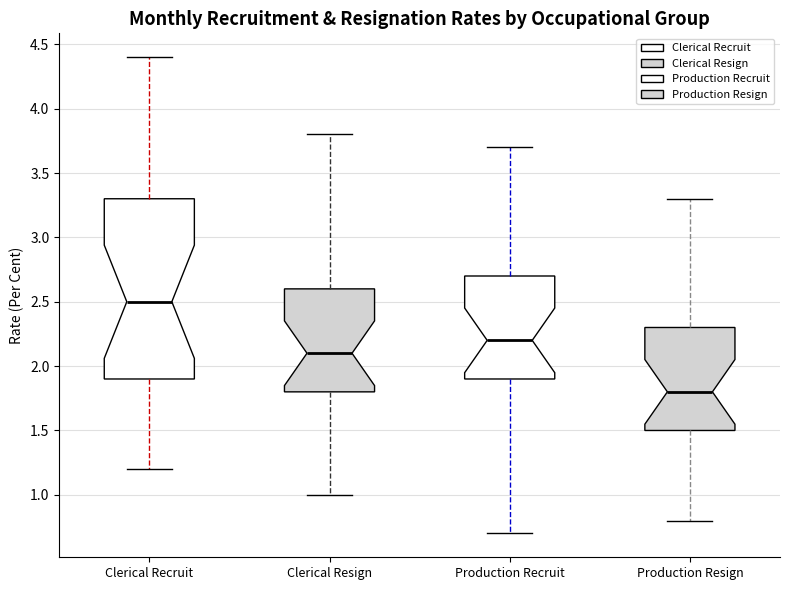

Reading left to right, read every box against the y-axis: the position of its median line, the range the box covers, and the ends of its whiskers. The values are not printed on the chart, so give them approximately, as read against the axis.

Clerical Recruit: median 2.5, box 1.9 to 3.3, whiskers 1.2 to 4.4
Clerical Resign: median 2.1, box 1.8 to 2.6, whiskers 1.0 to 3.8
Production Recruit: median 2.2, box 1.9 to 2.7, whiskers 0.7 to 3.7
Production Resign: median 1.8, box 1.5 to 2.3, whiskers 0.8 to 3.3